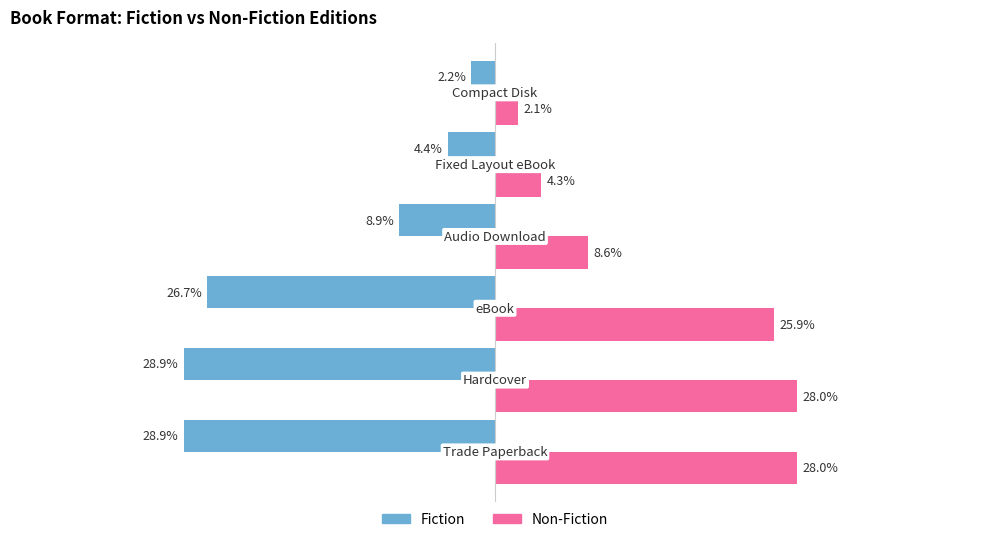

Rank the series by their maximum value, from lowest to highest.

Fiction, Non-Fiction